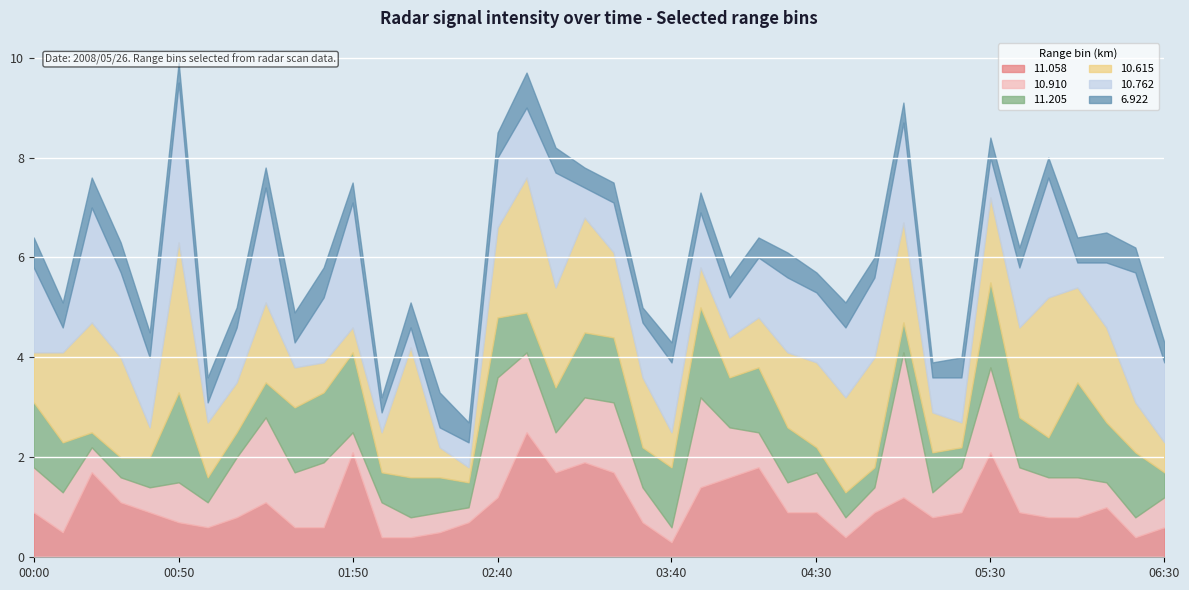

Count the number of categories in the chart.

40